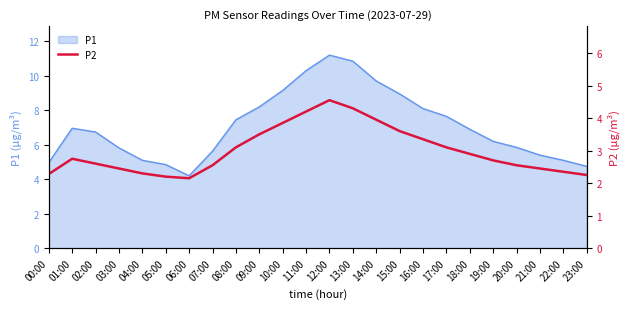

The P1 series shows 7.7 at 20:00. True or false?

False